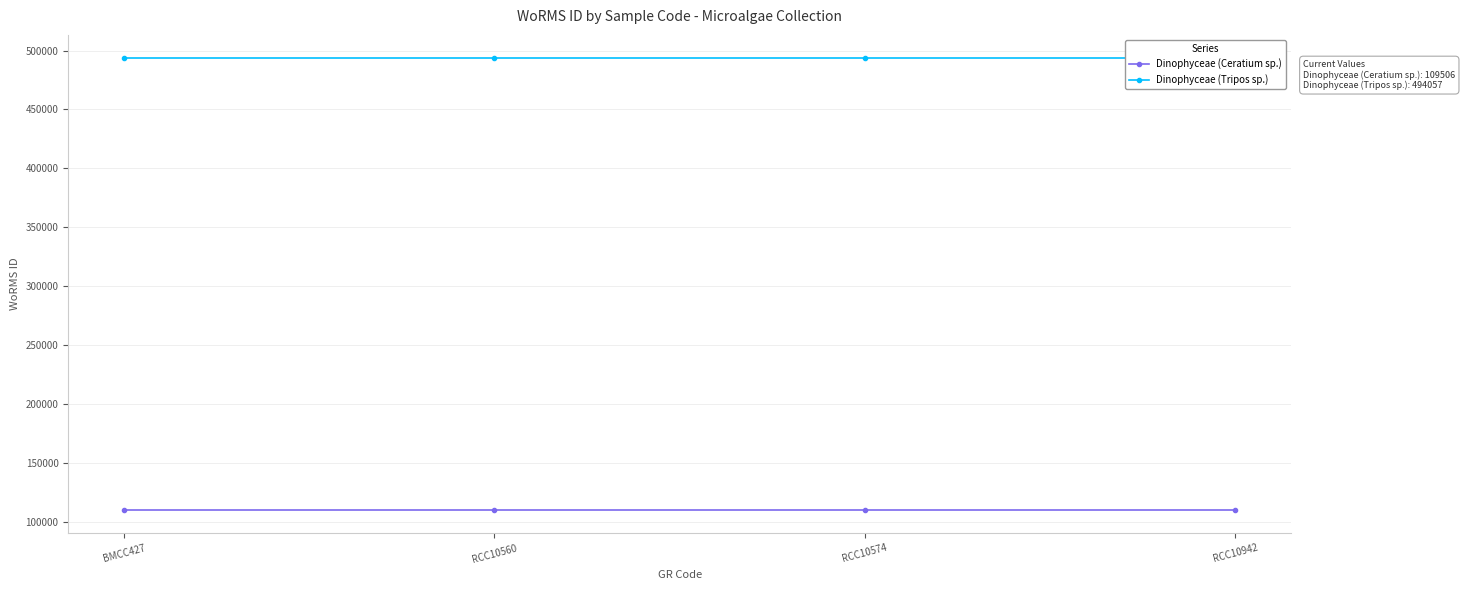

What is the total value across all series at RCC10574?

603563